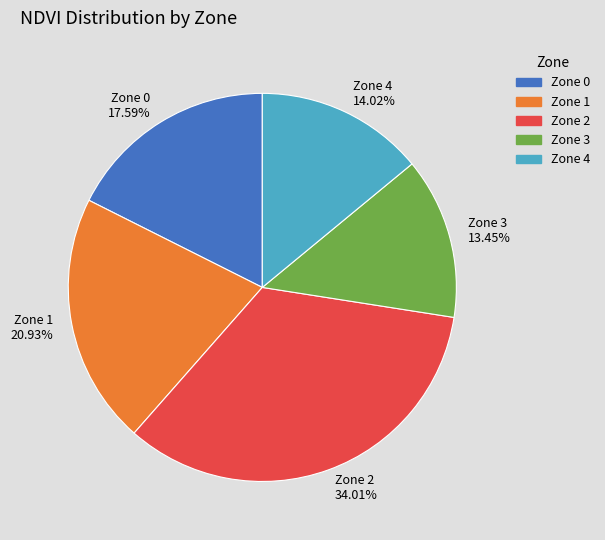

How many segments does this pie chart have?

5